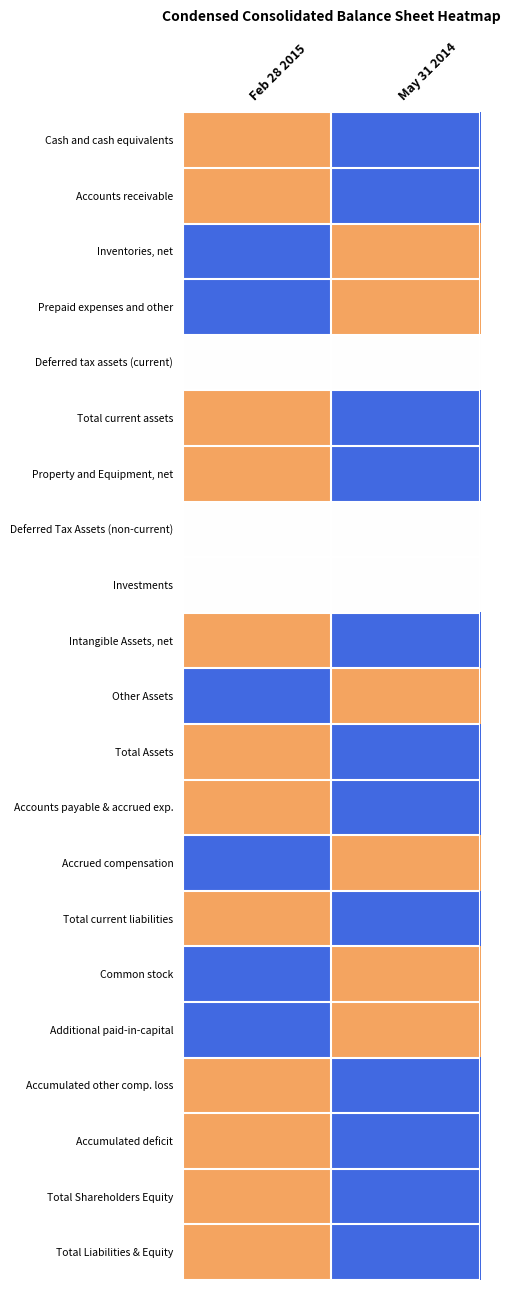

Reading left to right, list all the values displayed in this chart.

Cash and cash equivalents: Feb 28 2015=0.0	May 31 2014=1.0
Accounts receivable: Feb 28 2015=0.0	May 31 2014=1.0
Inventories, net: Feb 28 2015=1.0	May 31 2014=0.0
Prepaid expenses and other: Feb 28 2015=1.0	May 31 2014=0.0
Deferred tax assets (current): Feb 28 2015=0.5	May 31 2014=0.5
Total current assets: Feb 28 2015=0.0	May 31 2014=1.0
Property and Equipment, net: Feb 28 2015=0.0	May 31 2014=1.0
Deferred Tax Assets (non-current): Feb 28 2015=0.5	May 31 2014=0.5
Investments: Feb 28 2015=0.5	May 31 2014=0.5
Intangible Assets, net: Feb 28 2015=0.0	May 31 2014=1.0
Other Assets: Feb 28 2015=1.0	May 31 2014=0.0
Total Assets: Feb 28 2015=0.0	May 31 2014=1.0
Accounts payable & accrued exp.: Feb 28 2015=0.0	May 31 2014=1.0
Accrued compensation: Feb 28 2015=1.0	May 31 2014=0.0
Total current liabilities: Feb 28 2015=0.0	May 31 2014=1.0
Common stock: Feb 28 2015=1.0	May 31 2014=0.0
Additional paid-in-capital: Feb 28 2015=1.0	May 31 2014=0.0
Accumulated other comp. loss: Feb 28 2015=0.0	May 31 2014=1.0
Accumulated deficit: Feb 28 2015=0.0	May 31 2014=1.0
Total Shareholders Equity: Feb 28 2015=0.0	May 31 2014=1.0
Total Liabilities & Equity: Feb 28 2015=0.0	May 31 2014=1.0